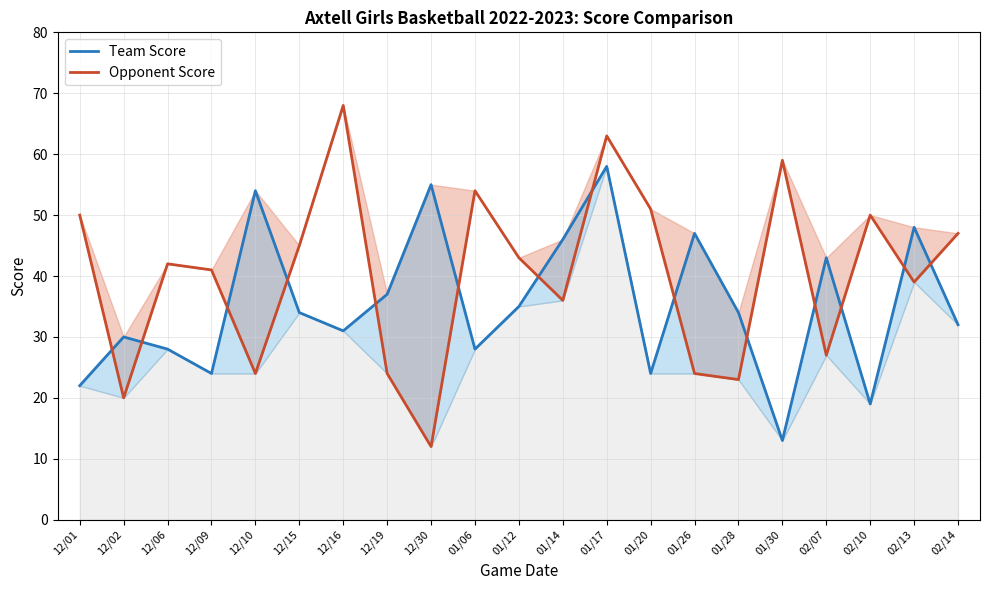

The value of Opponent Score at 12/30 is 12. True or false?

True